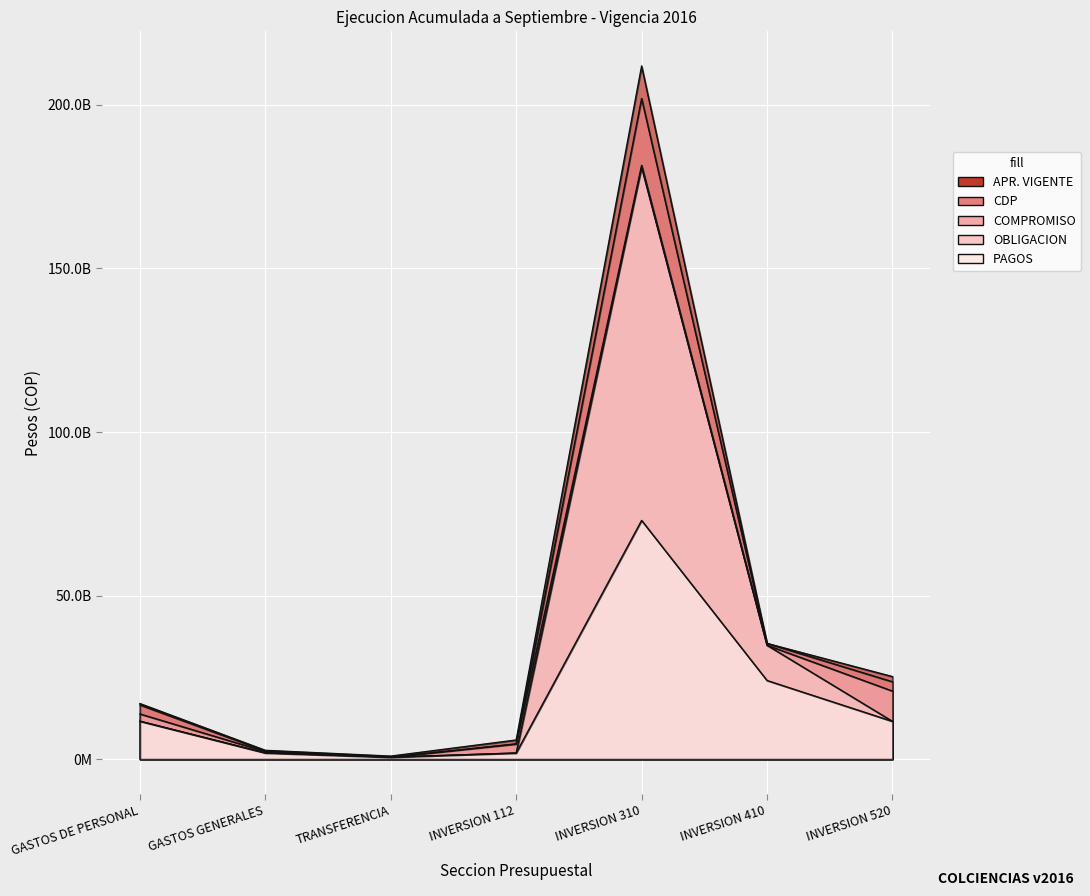

How many values in the PAGOS series are below 11535276779?

3